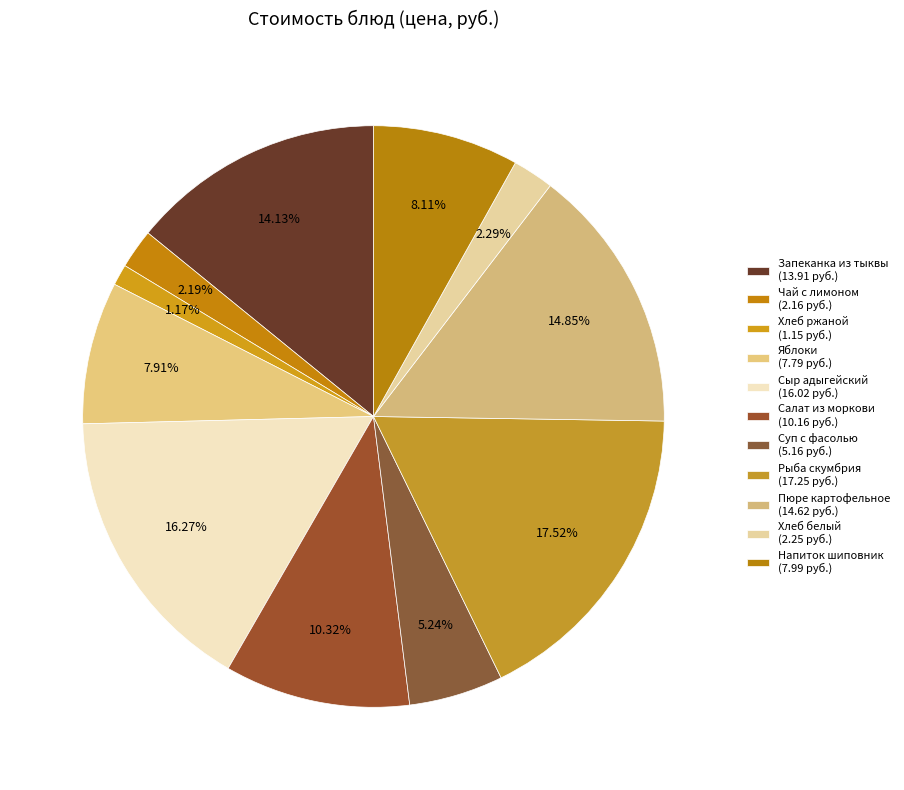

Rank the categories by value from highest to lowest.

Рыба скумбрия припущенная в молоке, Сыр адыгейский, Пюре картофельное, Запеканка из тыквы (со сметанным соусом), Салат из моркови с яблоками, Напиток из плодов шиповника, Плоды или ягоды свежие (яблоки), Суп с бобовыми (с Фасолью), Хлеб, Чай с сахаром и лимоном, Хлеб ржаной